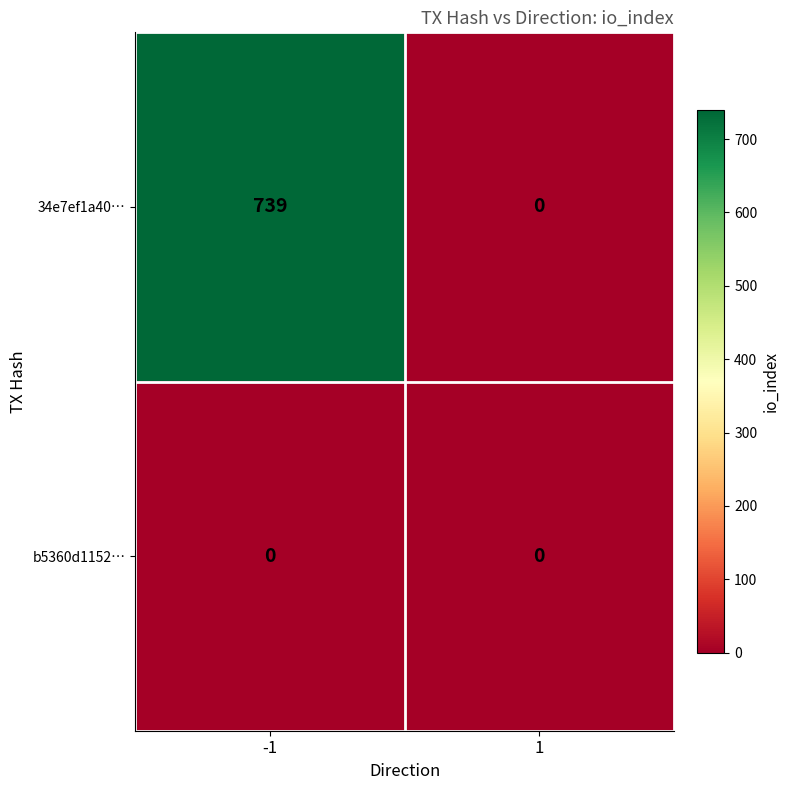

Rank the series at -1 from highest to lowest value.

34e7ef1a40…, b5360d1152…